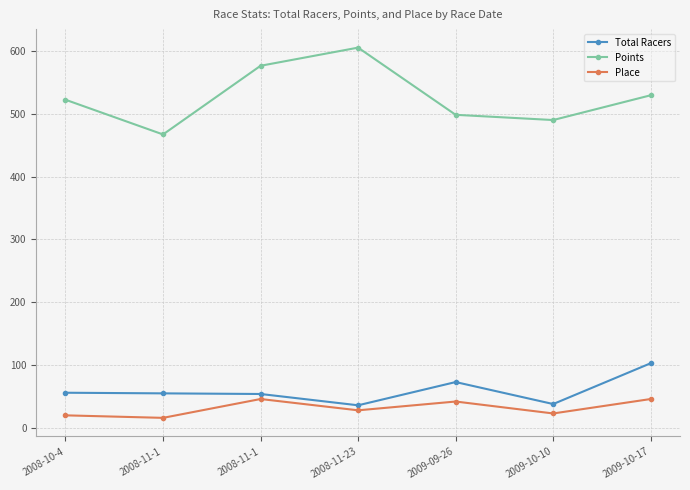

What is the label of the 2nd point from the left?

2008-11-1